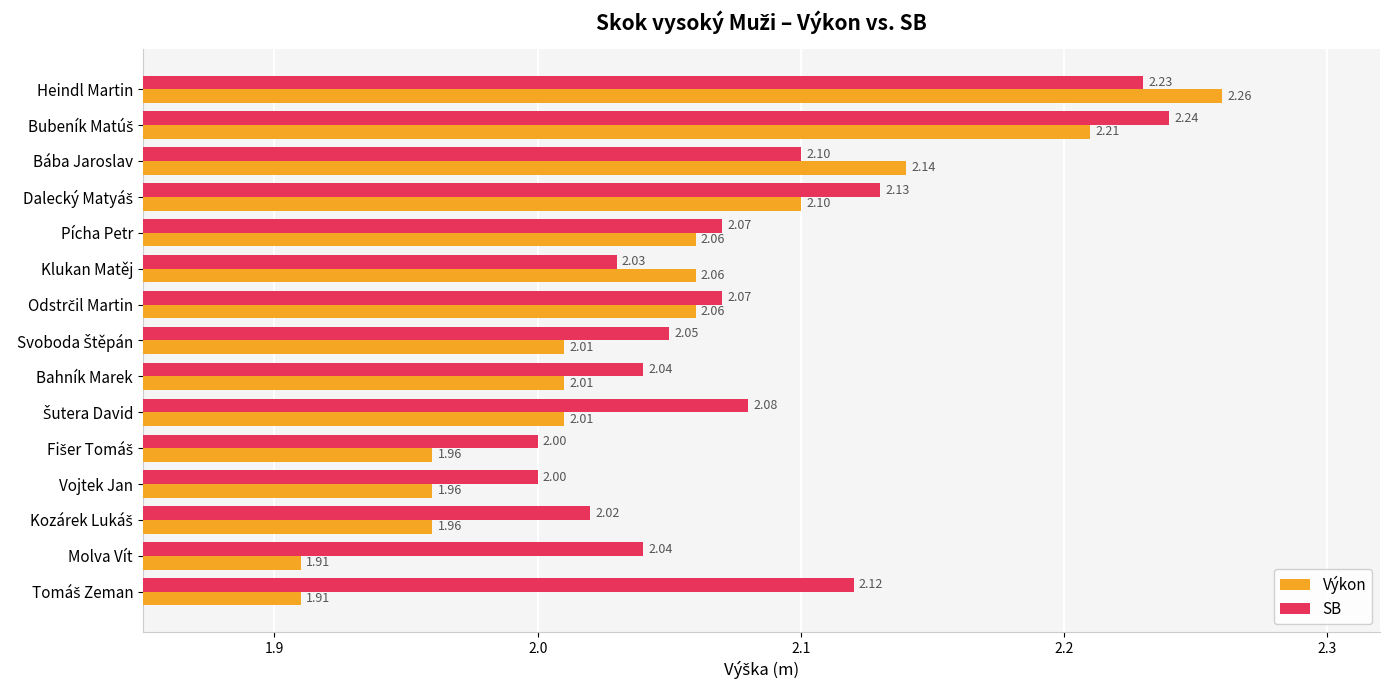

What is the difference between the second highest and minimum values in the Výkon series?

0.3